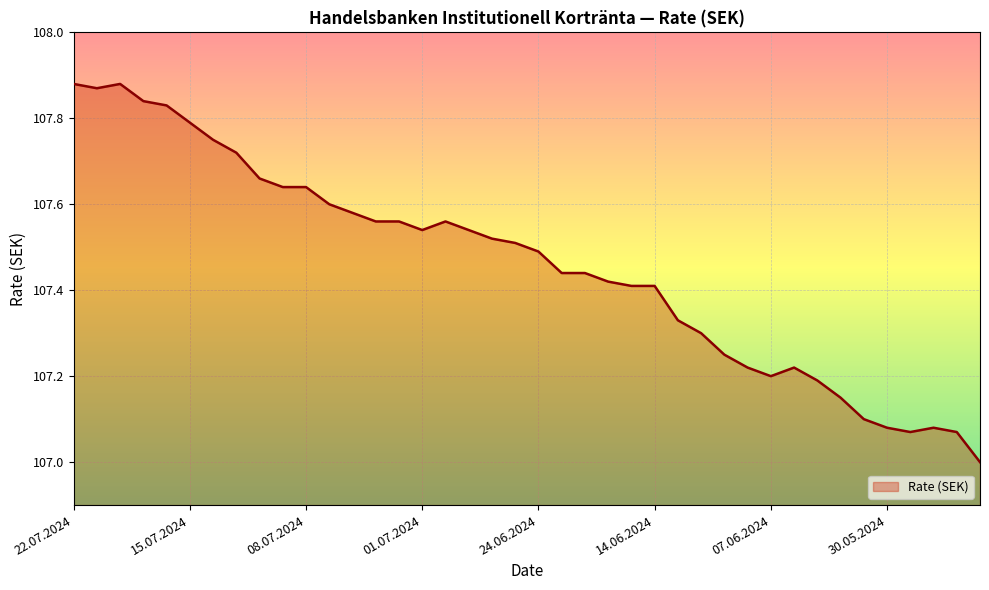

Which label corresponds to the largest value in the chart?

22.07.2024